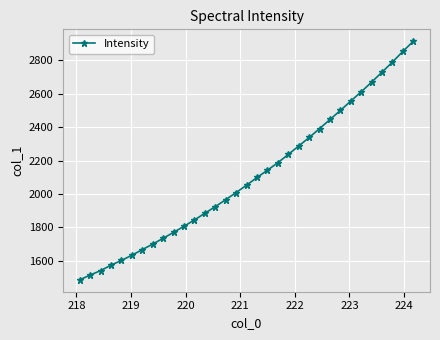

What is the maximum value shown in the chart?

2913.8